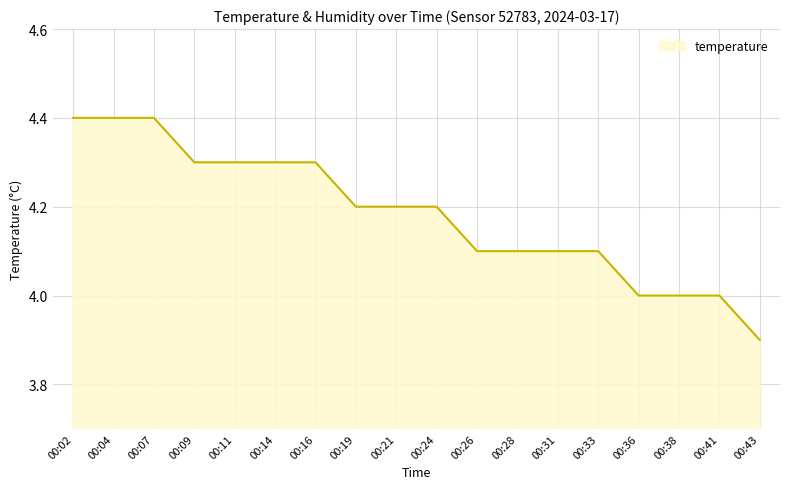

The chart shows a value of 4.0 at 00:41. True or false?

True